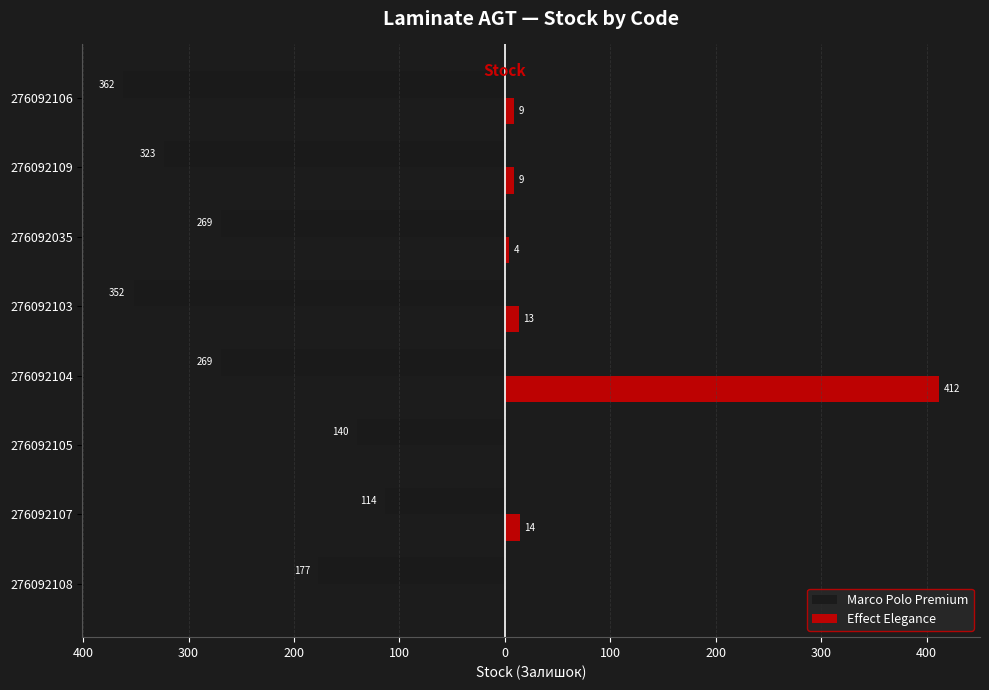

What is the lowest value of the Marco Polo Premium series?

-362